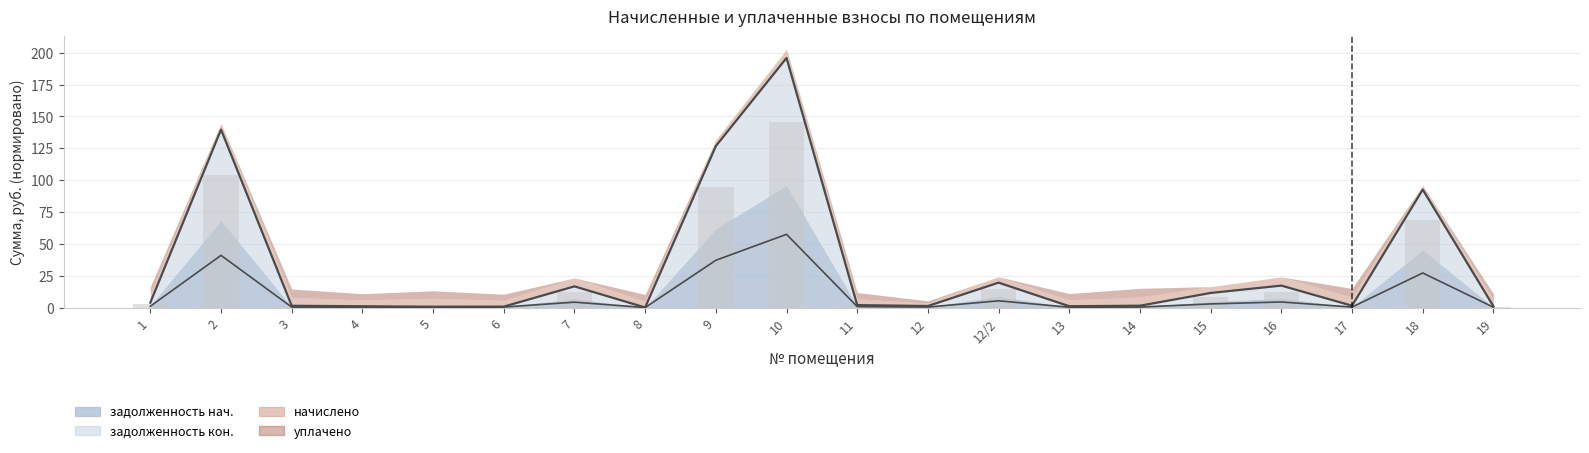

Reading left to right, what are all the values shown in this chart?

задолженность (col_1): 1=1.1	2=41.0	3=0.4	4=0.3	5=0.0	6=0.5	7=4.3	8=0.1	9=37.2	10=57.5	11=0.8	12=0.5	12/2=5.4	13=0.3	14=0.5	15=2.9	16=4.5	17=0.5	18=27.2	19=0.3
задолженность (col_6): 1=3.9	2=139.7	3=1.5	4=1.1	5=0.7	6=0.8	7=16.7	8=0.1	9=126.7	10=195.9	11=2.0	12=1.3	12/2=19.6	13=1.1	14=1.5	15=11.5	16=17.3	17=1.5	18=92.6	19=1.1